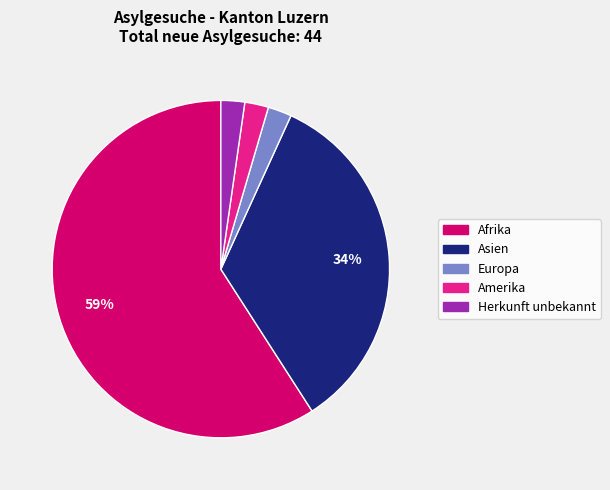

Between Europa and Asien, which is larger?

Asien